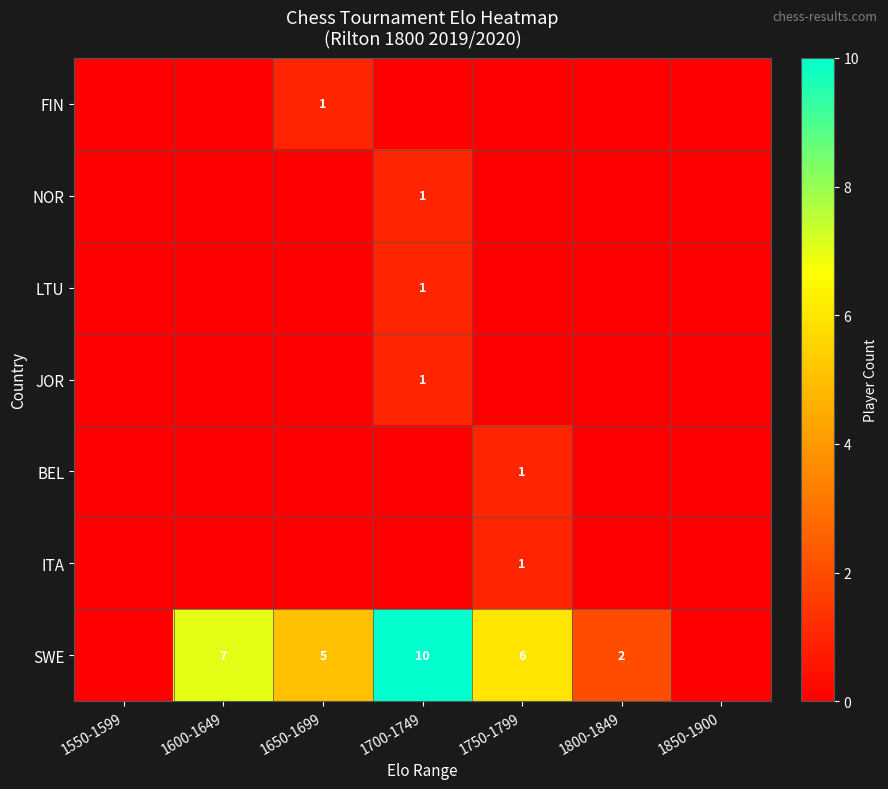

Is it true that NOR equals 1 at 1700-1749?

True